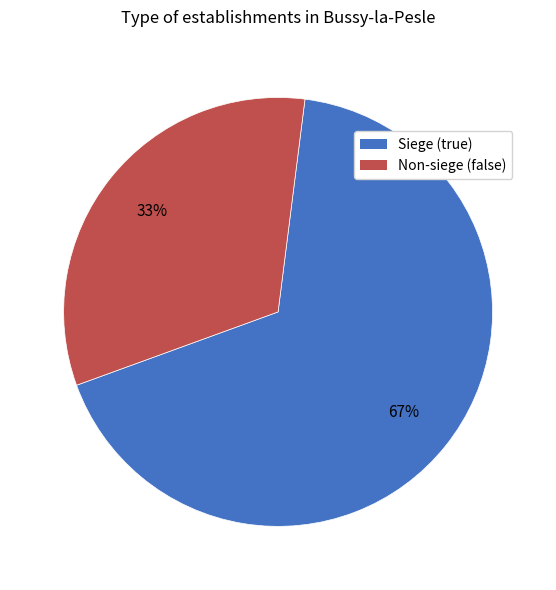

How many slices are in this pie chart?

2